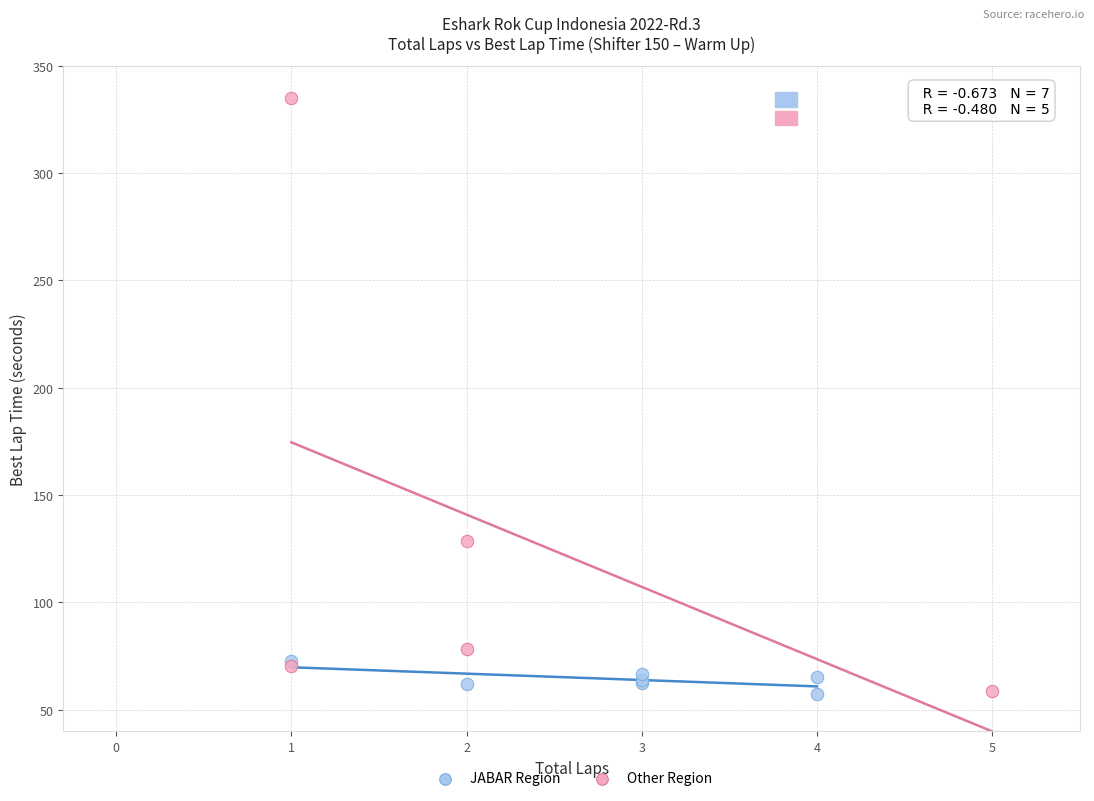

Which series reaches the maximum Y coordinate?

Other Region